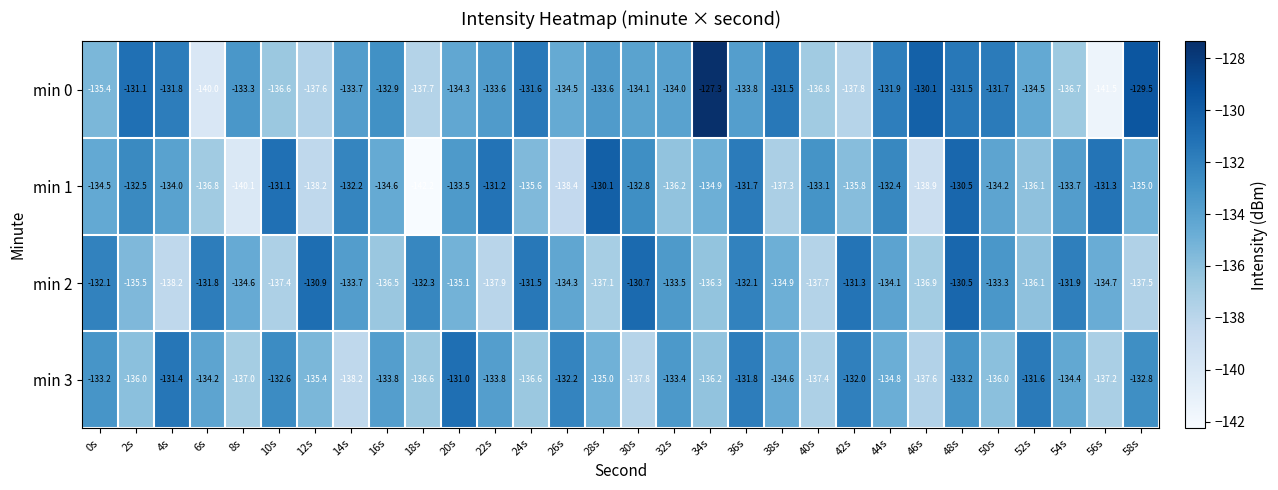

Rank the series at 2s from highest to lowest value.

min 0, min 1, min 2, min 3